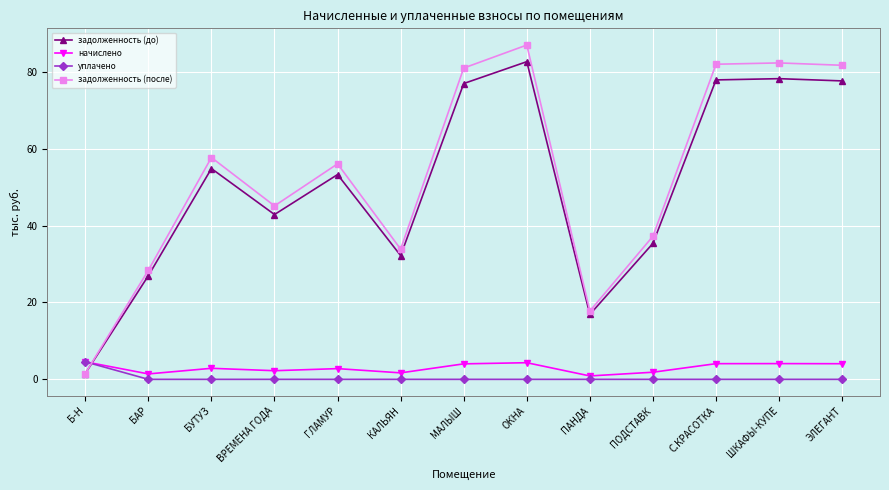

What is the difference between the highest and lowest values at МАЛЫШ?

81.0